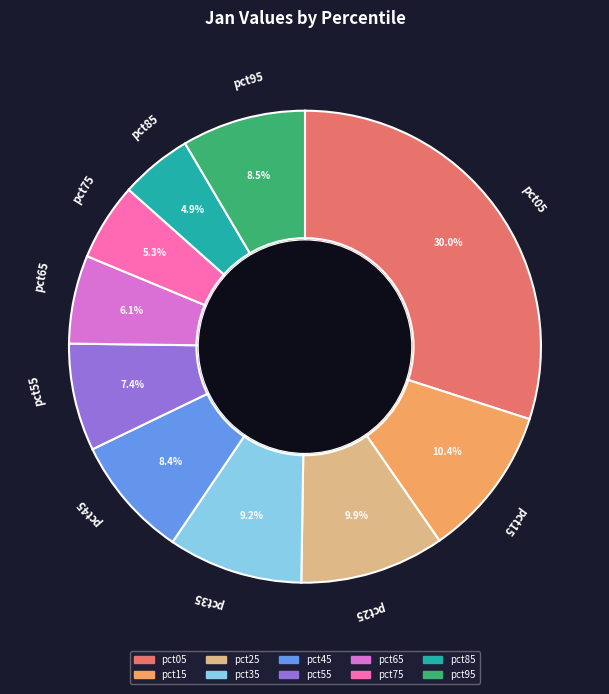

What portion of the pie excludes pct25?

90.1%